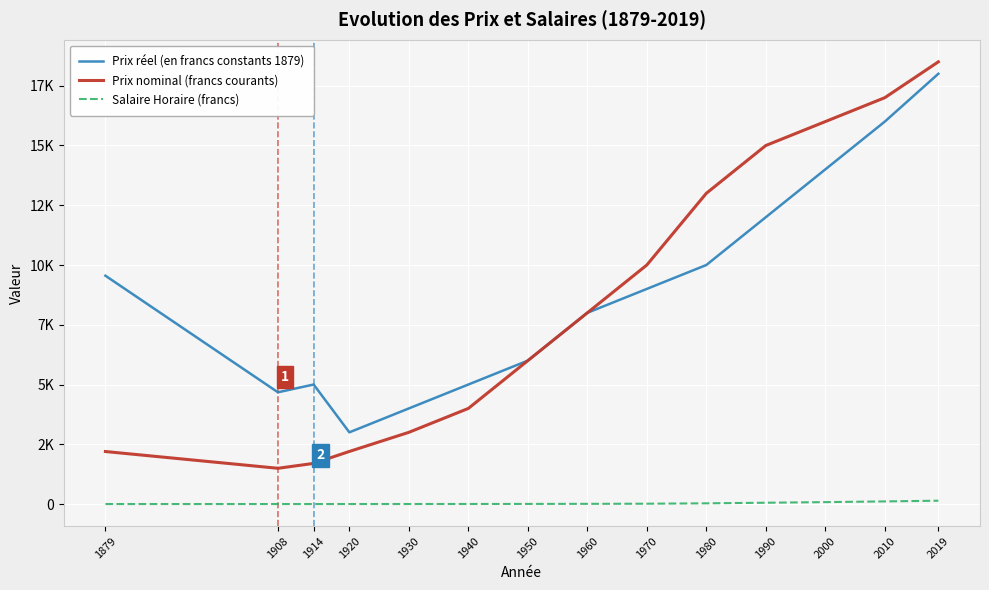

Is this an area chart (filled region under the line)?

No